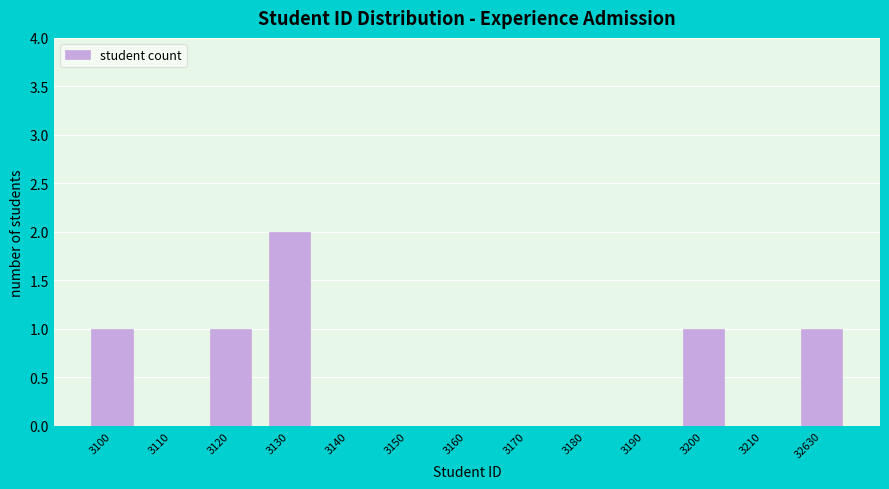

Reading left to right, what are all the values shown in this chart?

3100=1	3110=0	3120=1	3130=2	3140=0	3150=0	3160=0	3170=0	3180=0	3190=0	3200=1	3210=0	32630=1